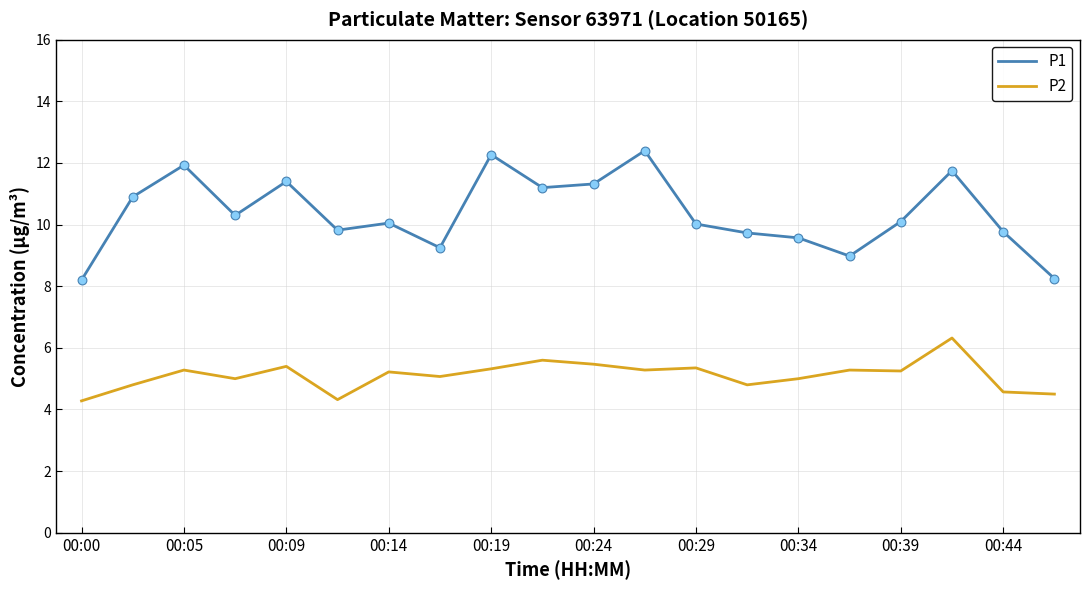

Which series has the largest range (max minus min)?

P1